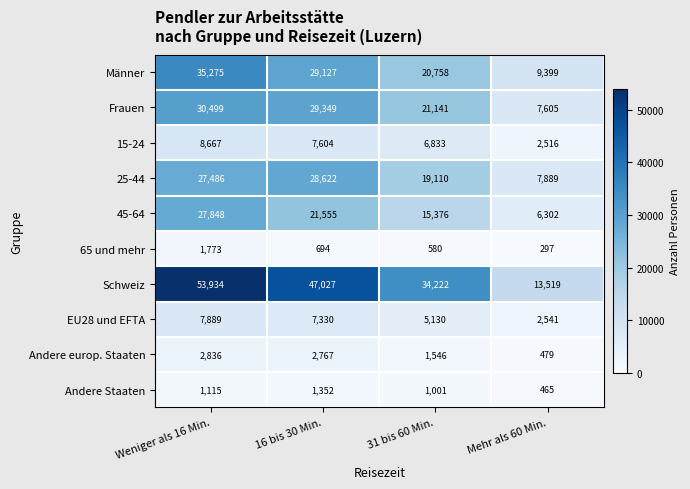

What is the difference between the maximum and minimum values in the 15-24 series?

6151